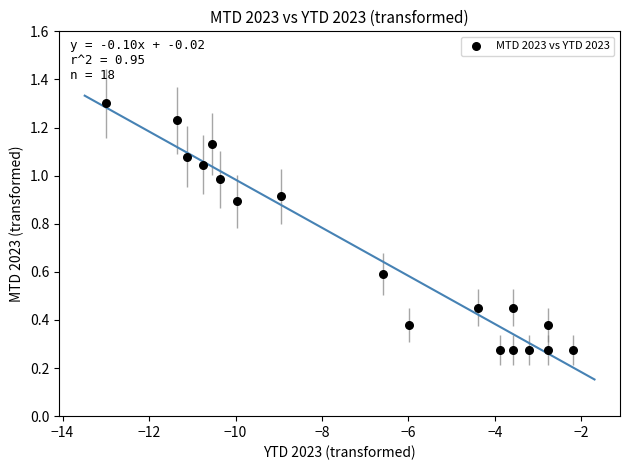

How many points are shown in the scatter plot?

18